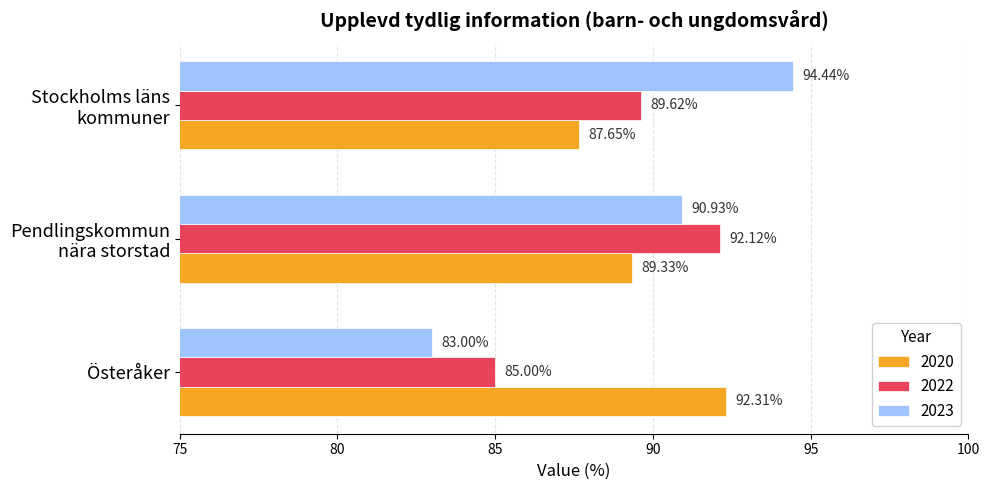

What is the lowest value of the 2020 series?

87.6